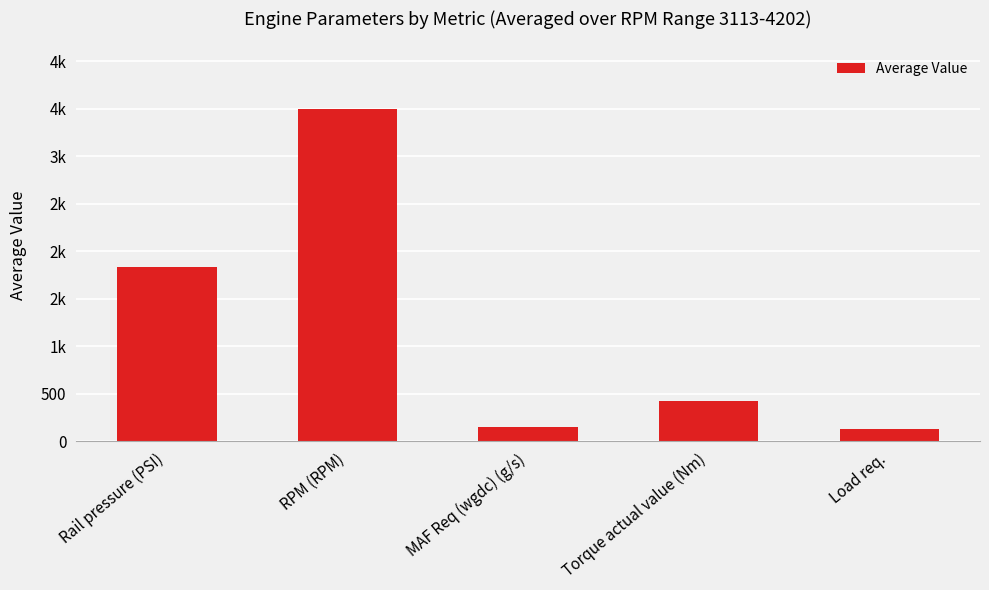

What is the difference between the values at Rail pressure (PSI) and MAF Req (wgdc) (g/s)?

1678.5